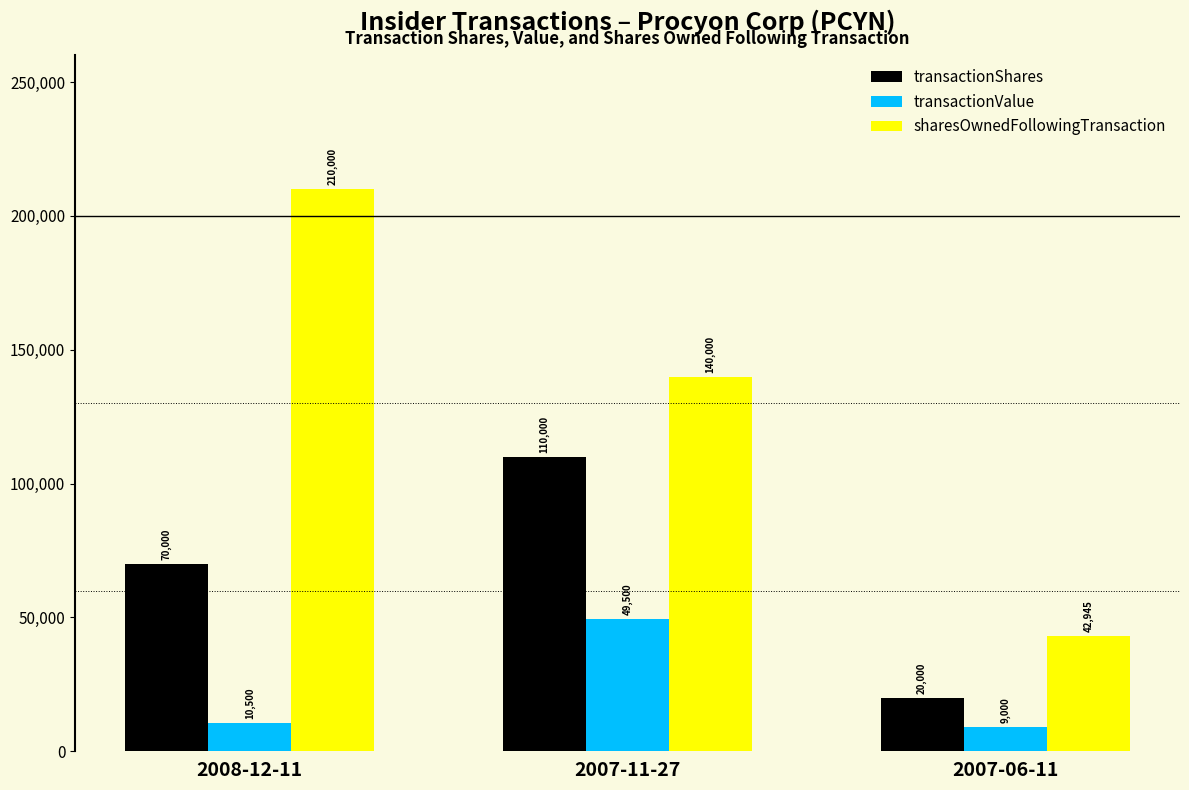

How many distinct data groups are displayed?

3